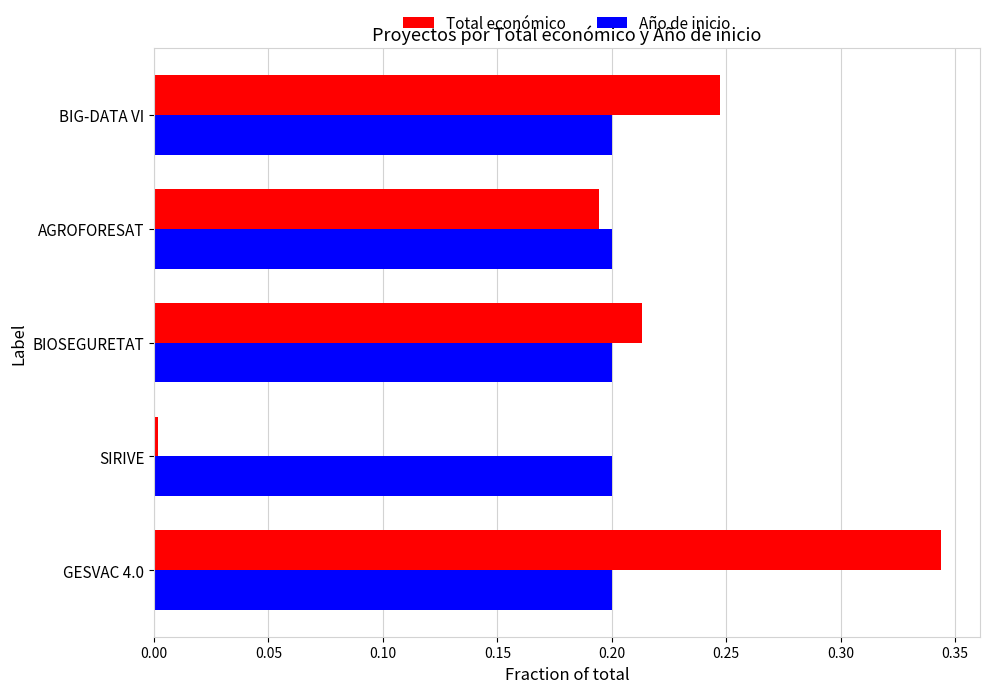

What is the total value across all series at BIOSEGURETAT?

0.4